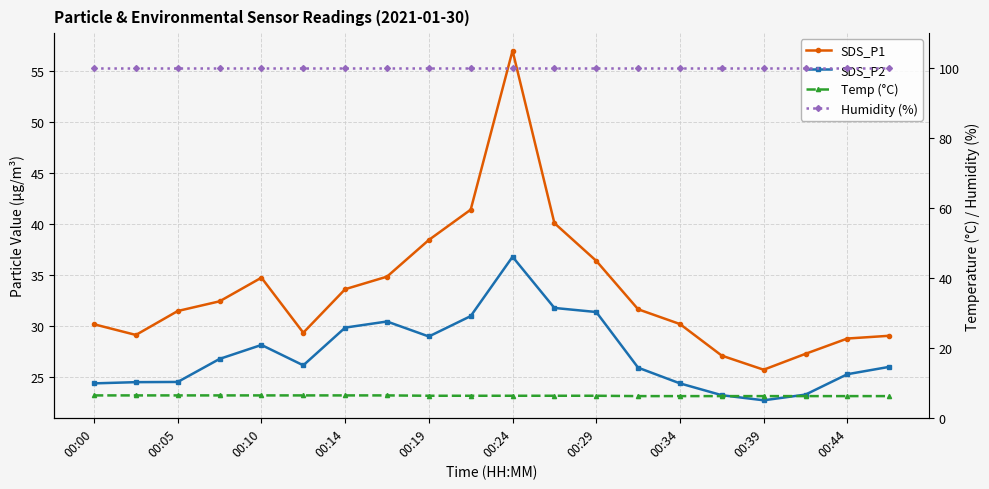

How many categories are shown in the chart?

20